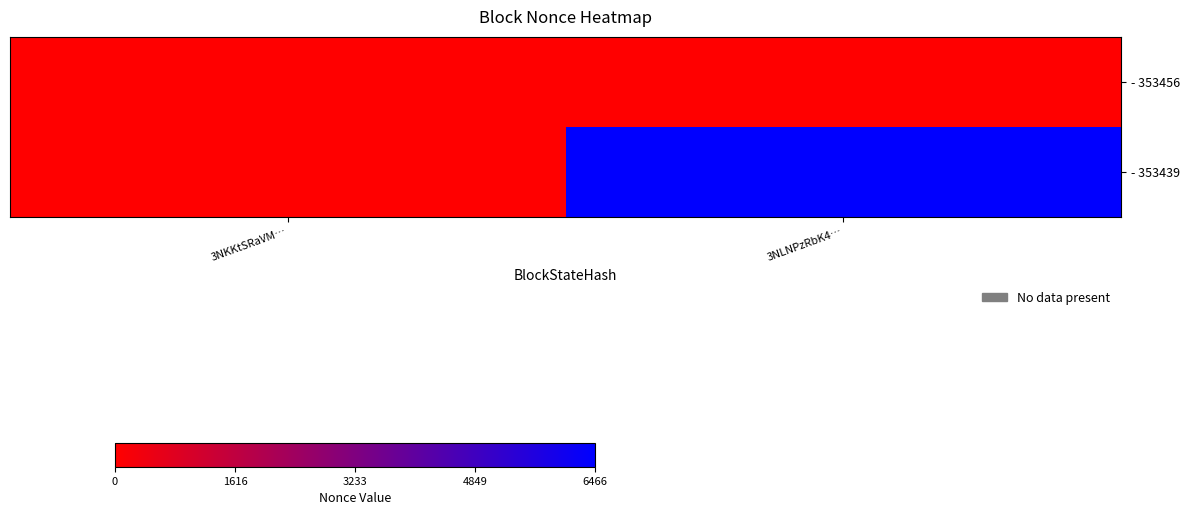

What is the greatest value displayed?

6466